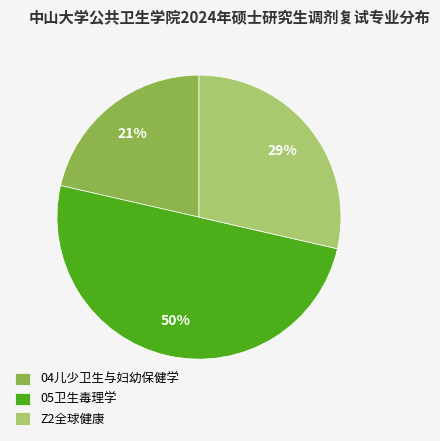

How many slices are in this pie chart?

3